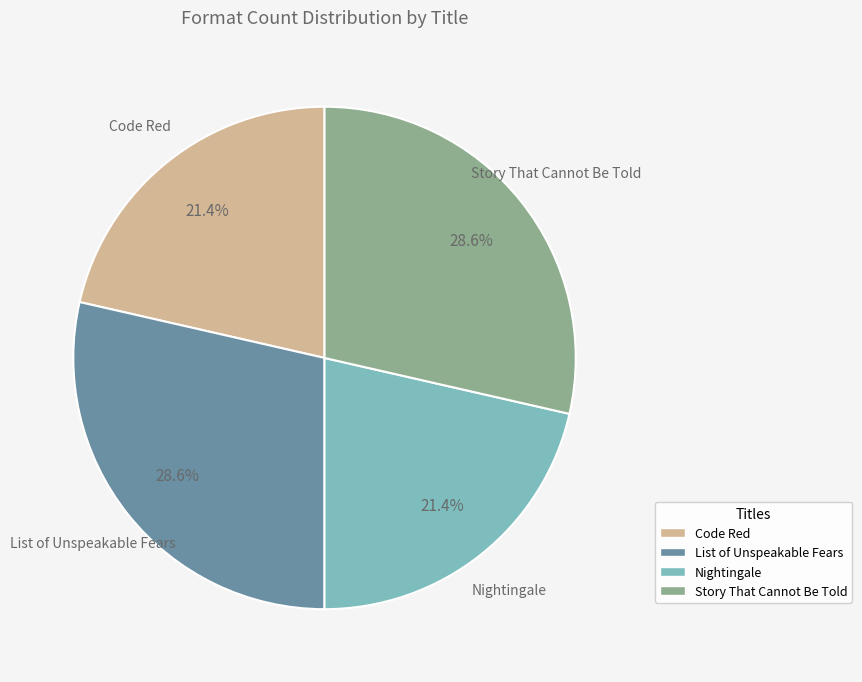

Do Story That Cannot Be Told and List of Unspeakable Fears together represent more than half of the pie?

Yes